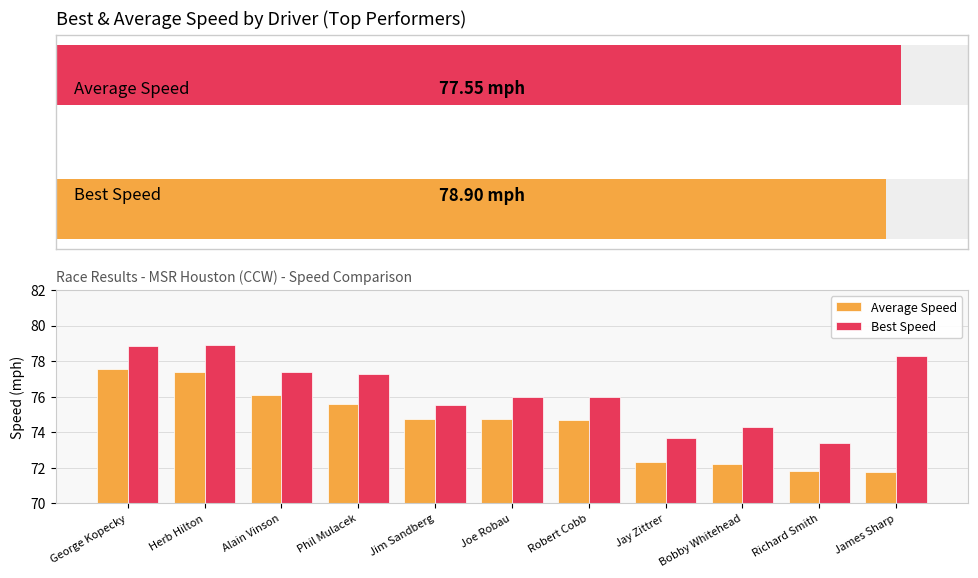

How many values in the Best Speed series exceed 75?

8